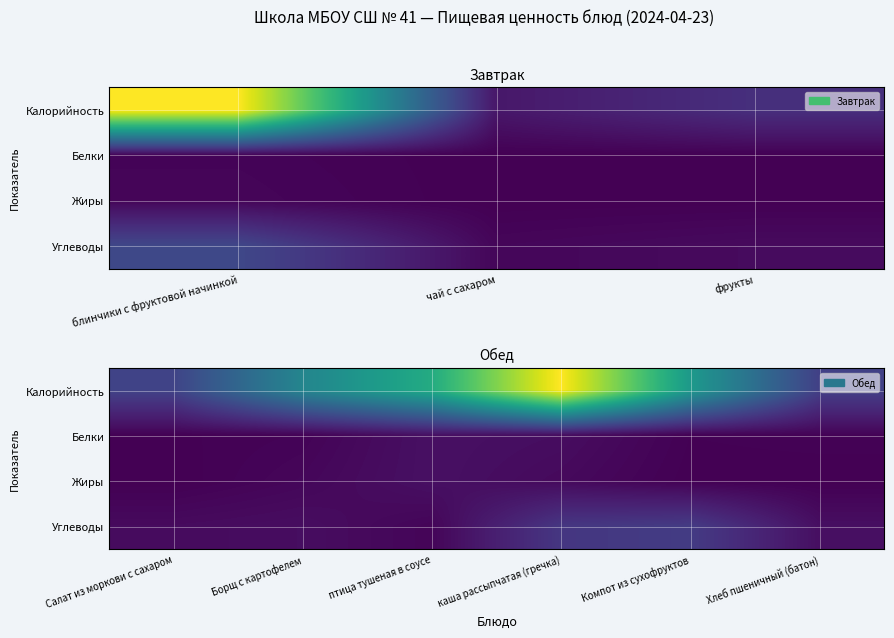

Read the Калорийность value at каша рассыпчатая (гречка).

243.8